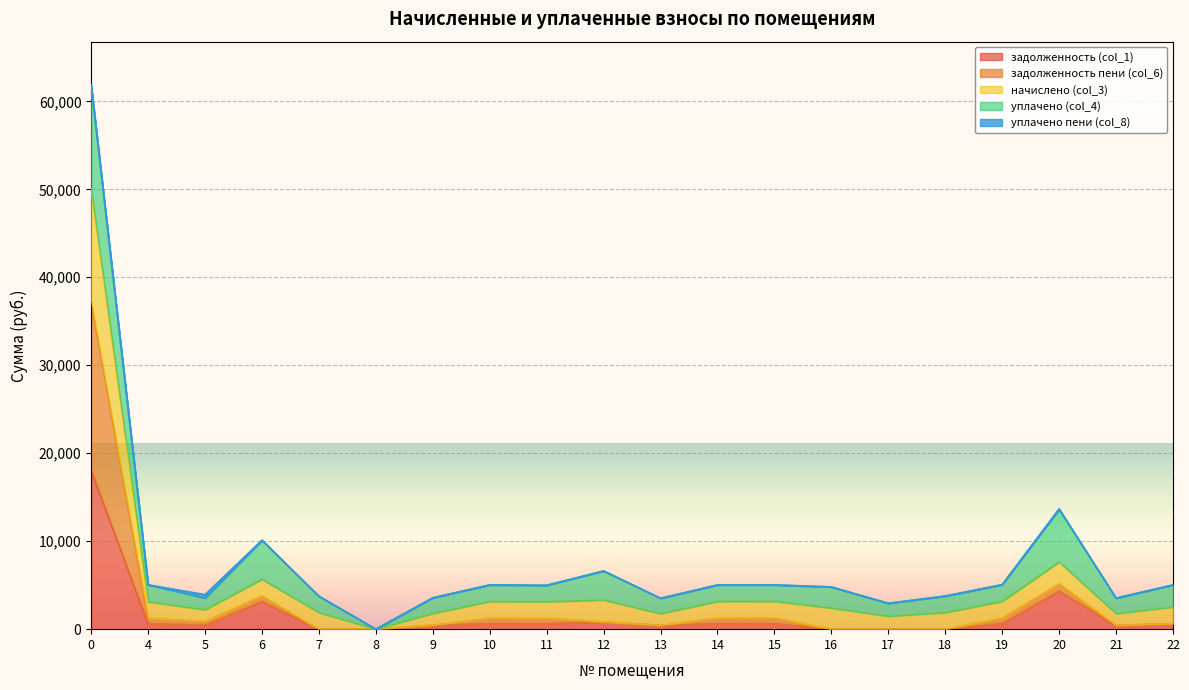

What is the difference between the maximum and minimum values in the задолженность (col_1) series?

18062.8